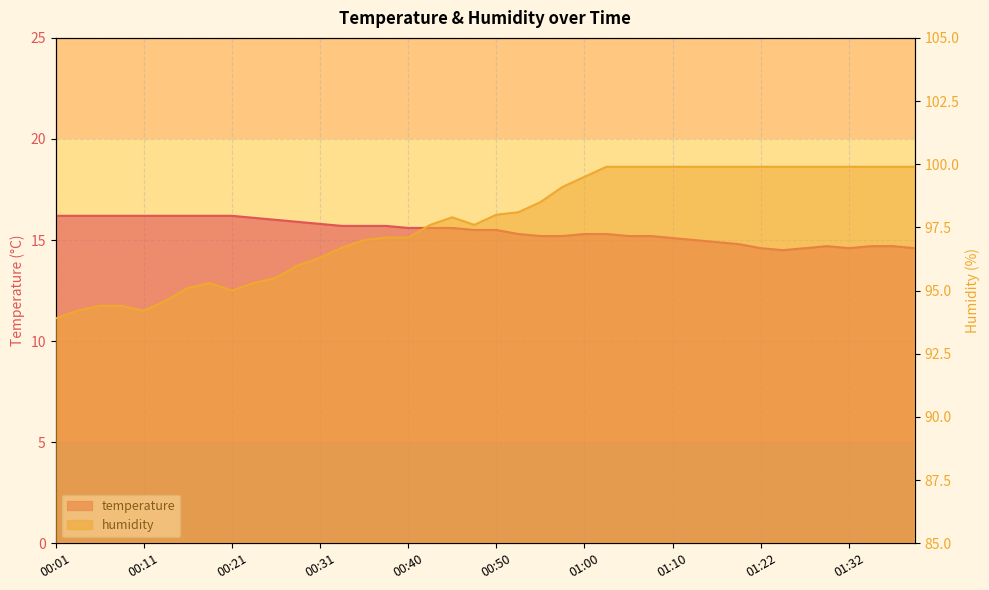

Rank the series at 00:09 from highest to lowest value.

humidity, temperature